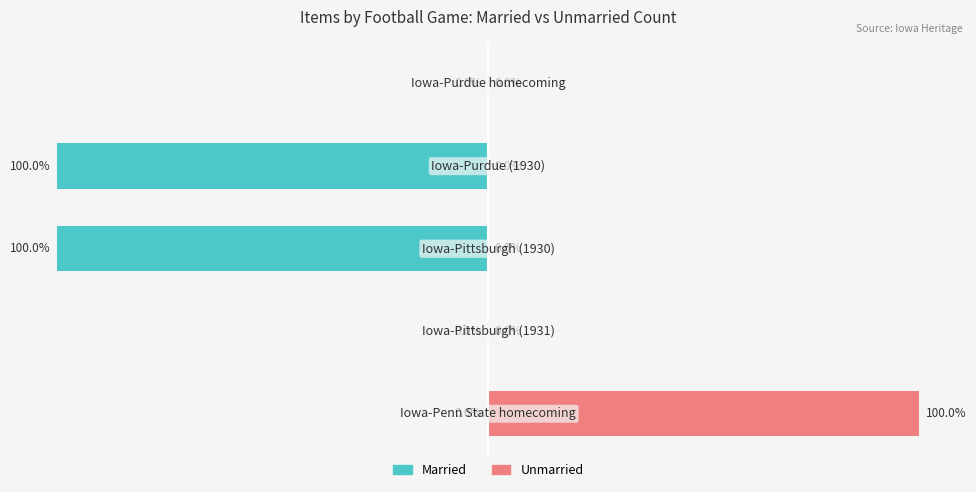

List the series in order of their overall mean, lowest first.

Married, Unmarried